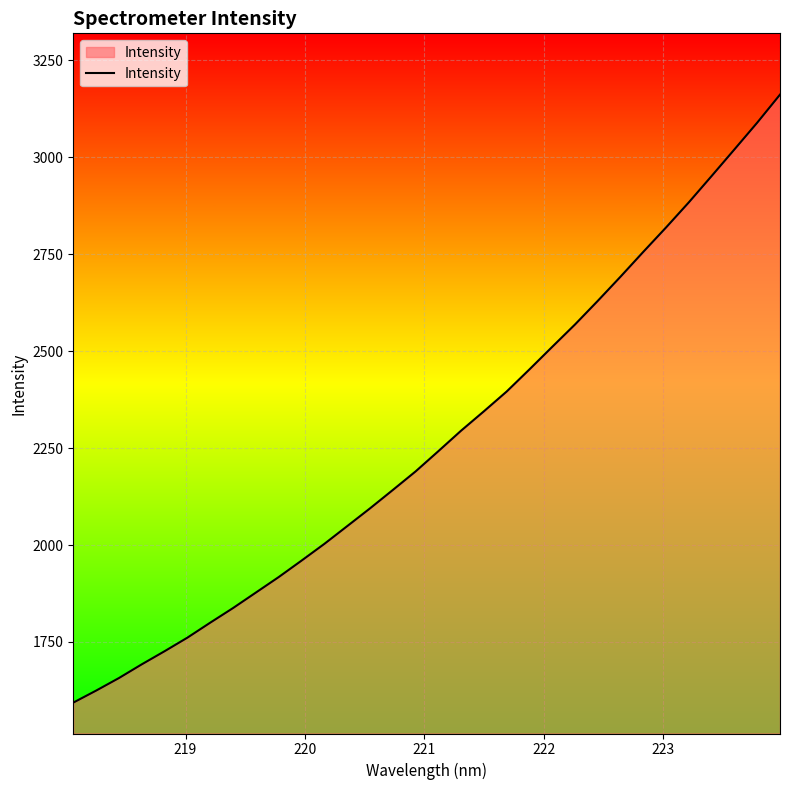

What is the minimum value shown in the chart?

1593.5